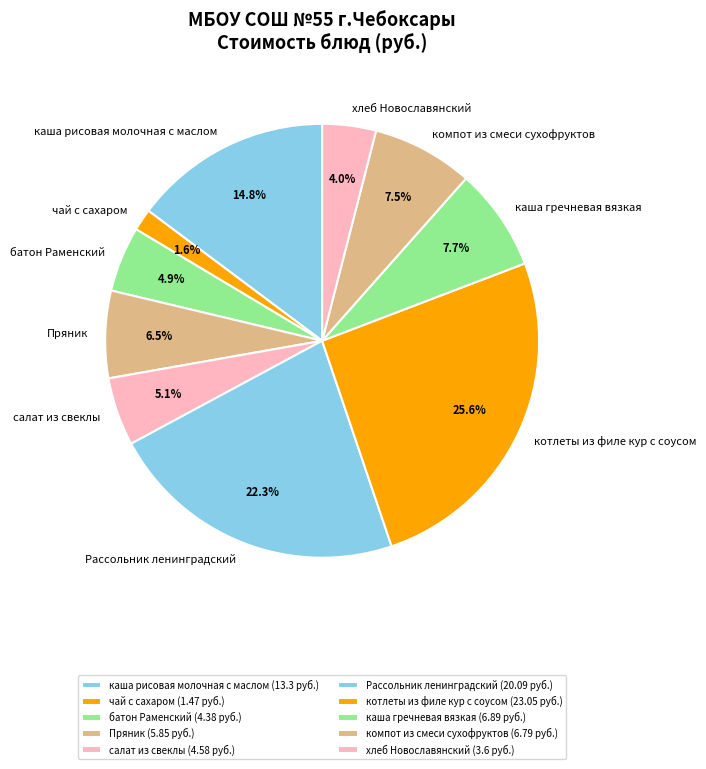

What is the largest slice in the pie chart?

котлеты из филе кур с соусом